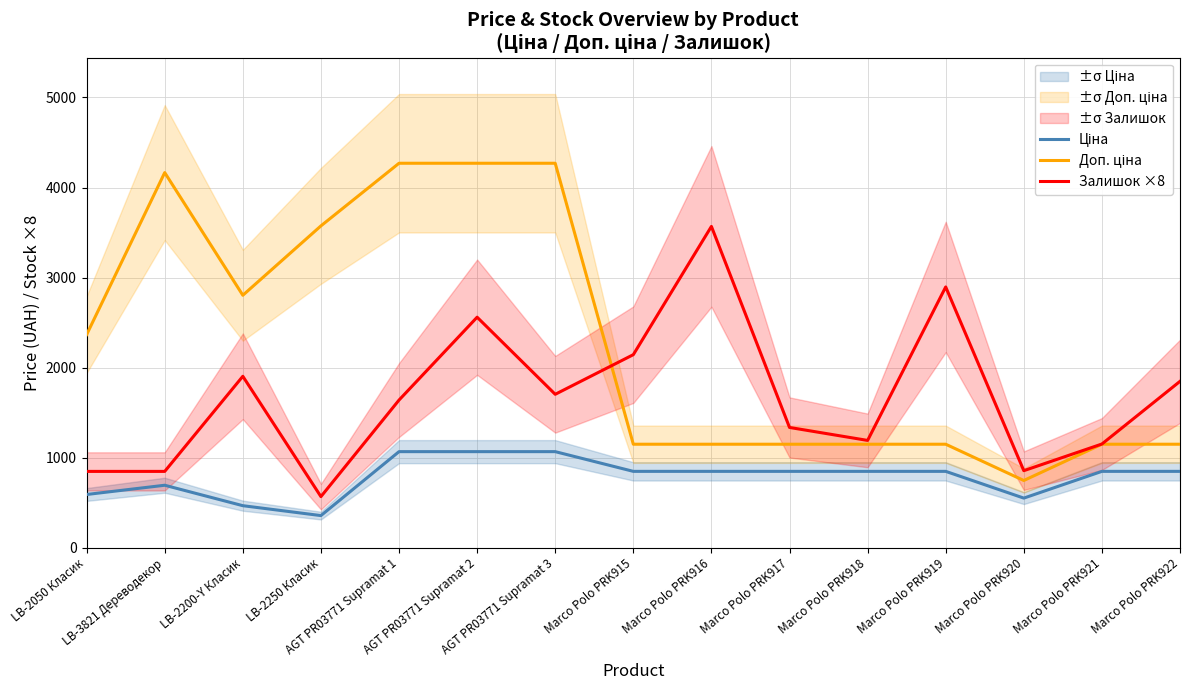

Where does the Доп. ціна series first go above 1149?

LB-2050 Класик